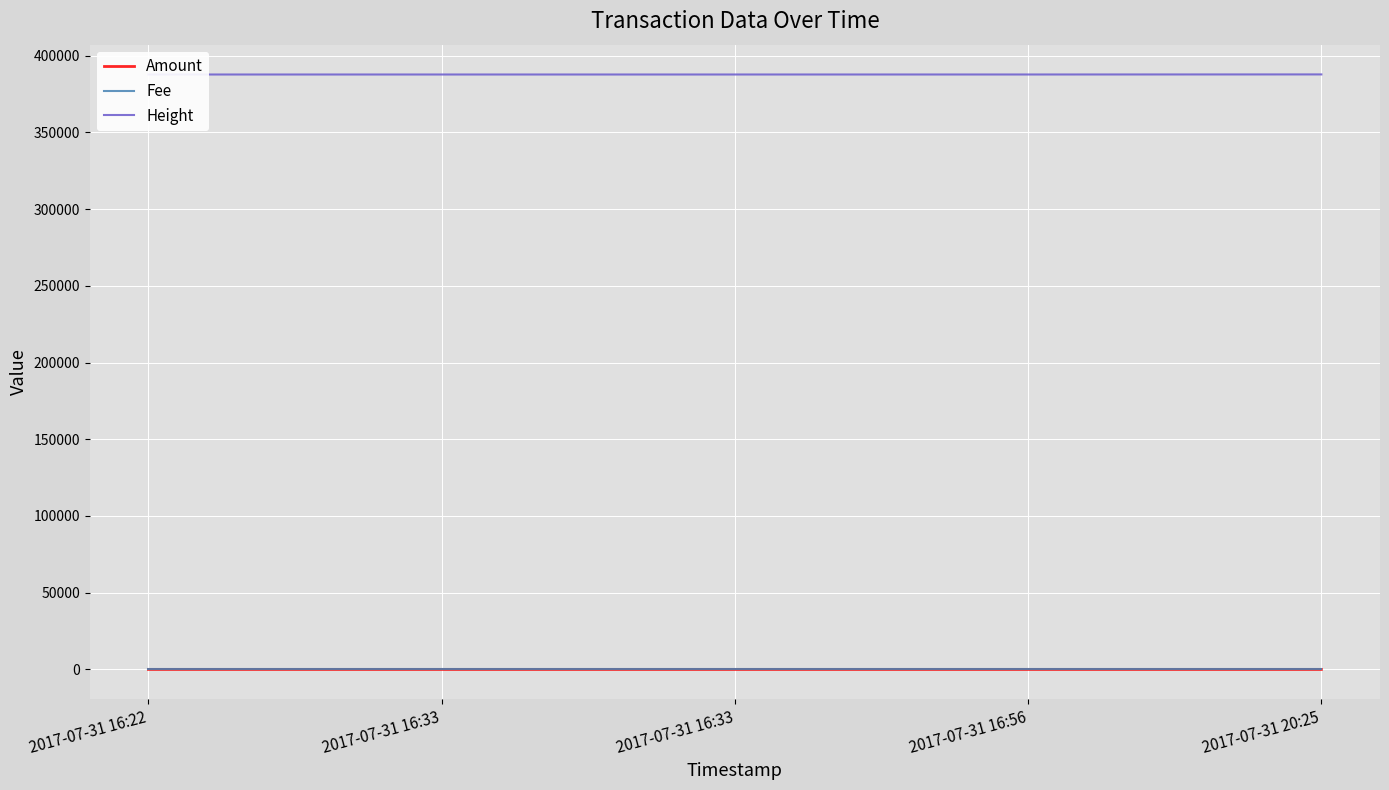

Rank the categories by Fee value from highest to lowest.

2017-07-31 16:22, 2017-07-31 16:33, 2017-07-31 16:33, 2017-07-31 16:56, 2017-07-31 20:25